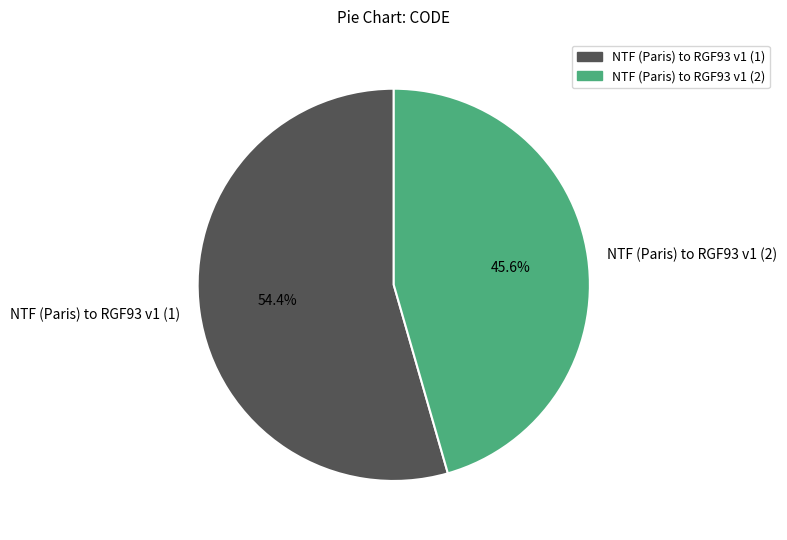

Combined, what portion of the pie is NTF (Paris) to RGF93 v1 (2) and NTF (Paris) to RGF93 v1 (1)?

100.0%